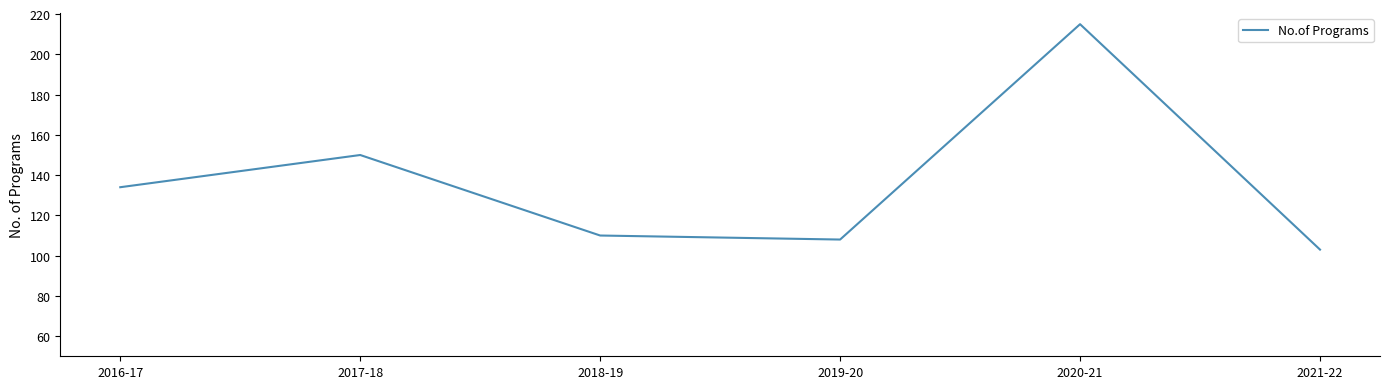

How many interior local valleys (lower than both neighbors) does the data have?

1